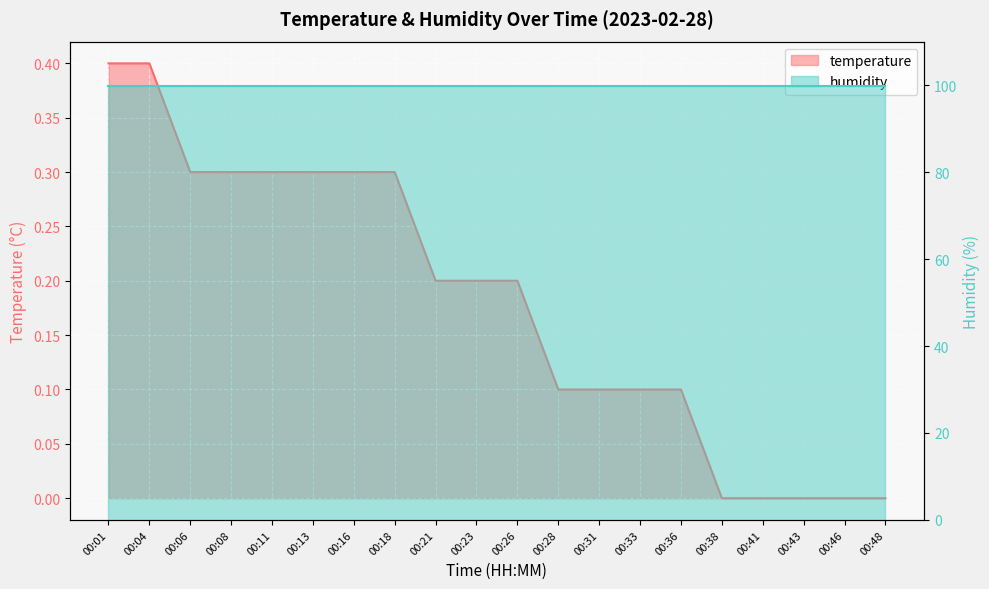

What is the sum of all values?

3.6